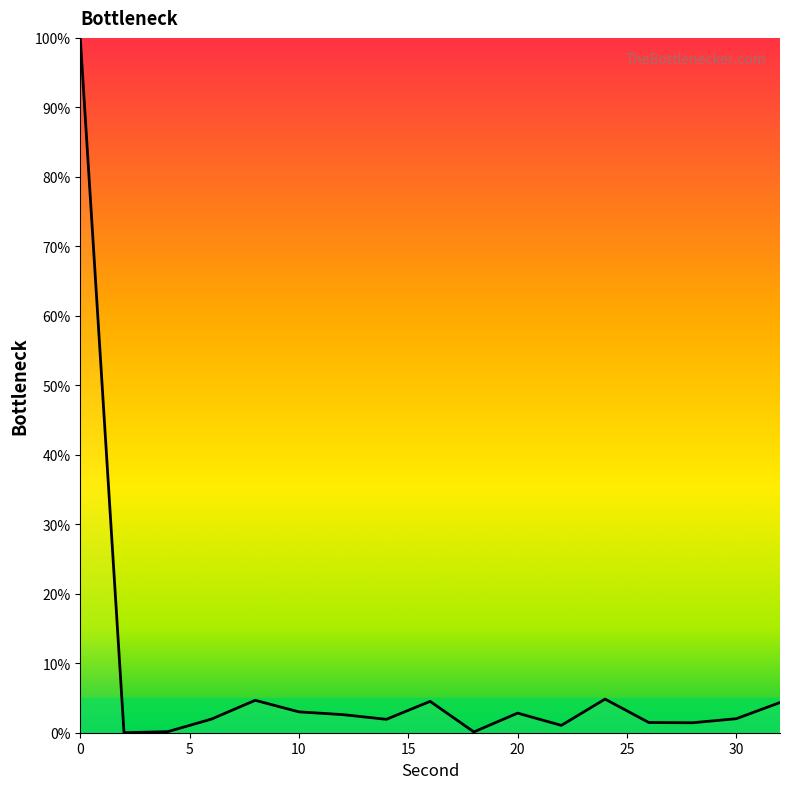

What is the maximum value shown in the chart?

100.0